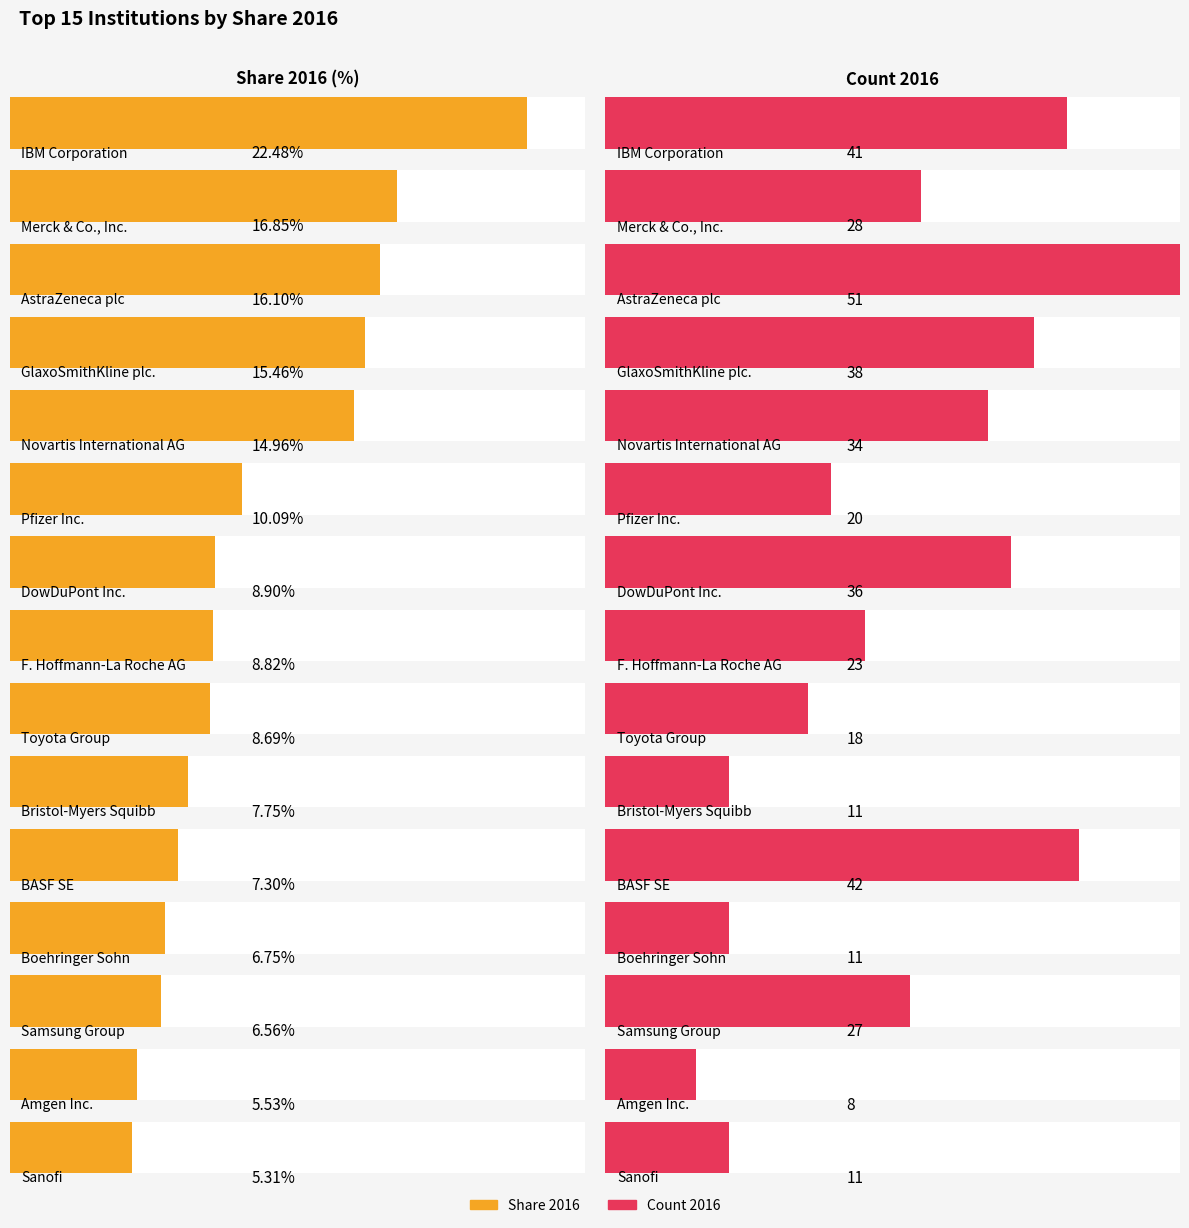

Reading left to right, what are all the values shown in this chart?

Share 2016: IBM Corporation=22.5	Merck & Co., Inc.=16.9	AstraZeneca plc=16.1	GlaxoSmithKline plc.=15.5	Novartis International AG=15.0	Pfizer Inc.=10.1	DowDuPont Inc.=8.9	F. Hoffmann-La Roche AG=8.8	Toyota Group=8.7	Bristol-Myers Squibb=7.8	BASF SE=7.3	Boehringer Sohn=6.8	Samsung Group=6.6	Amgen Inc.=5.5	Sanofi=5.3
Count 2016: IBM Corporation=41.0	Merck & Co., Inc.=28.0	AstraZeneca plc=51.0	GlaxoSmithKline plc.=38.0	Novartis International AG=34.0	Pfizer Inc.=20.0	DowDuPont Inc.=36.0	F. Hoffmann-La Roche AG=23.0	Toyota Group=18.0	Bristol-Myers Squibb=11.0	BASF SE=42.0	Boehringer Sohn=11.0	Samsung Group=27.0	Amgen Inc.=8.0	Sanofi=11.0